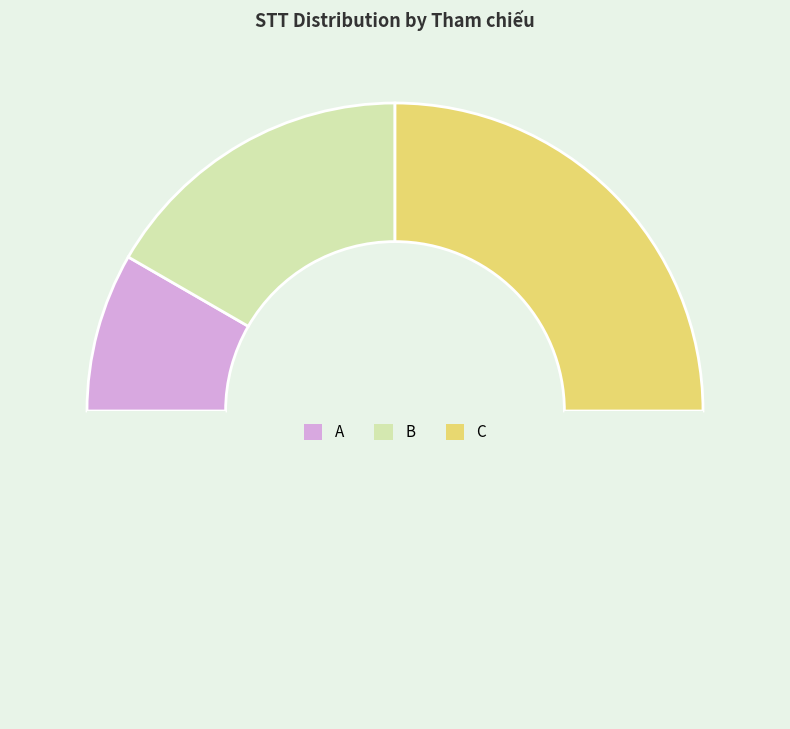

Count the number of slices in the pie.

4